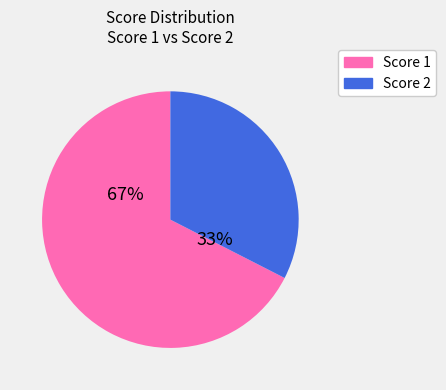

Rank the series by their average value, from highest to lowest.

Score 1, Score 2